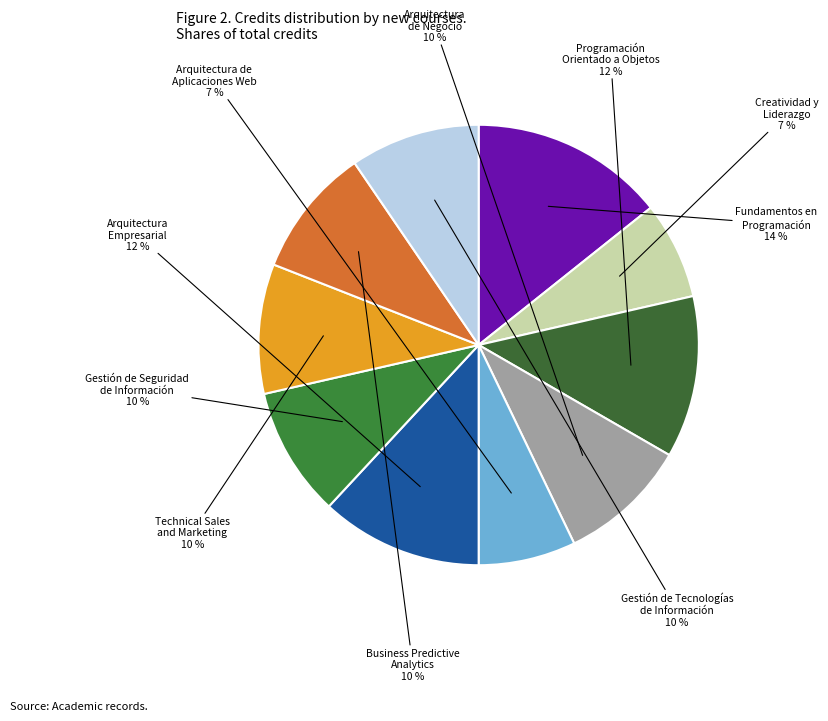

To the nearest percent, what is the difference between the largest and smallest slice percentages?

7%